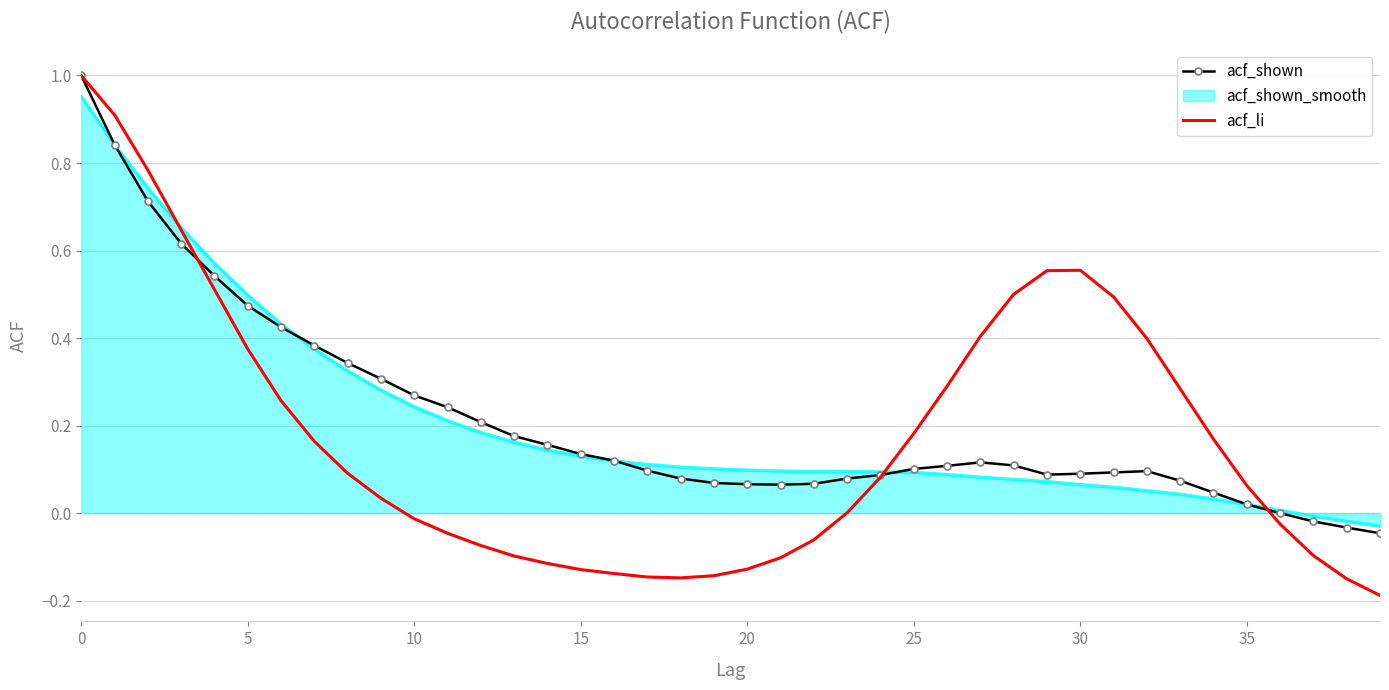

Which series has the largest range (max minus min)?

acf_li